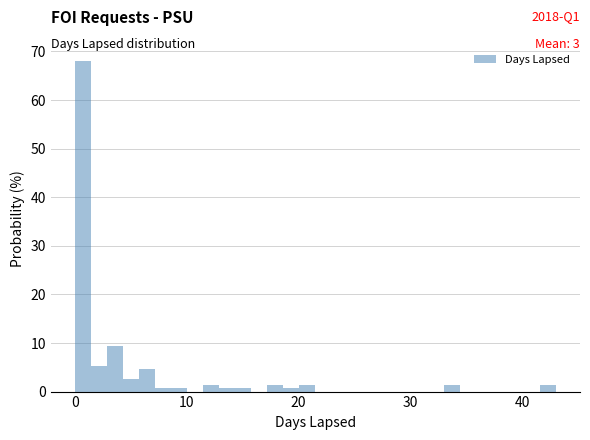

Around what value on the x-axis is the tallest bar? Give the approximate position of its centre, as read against the axis.

1